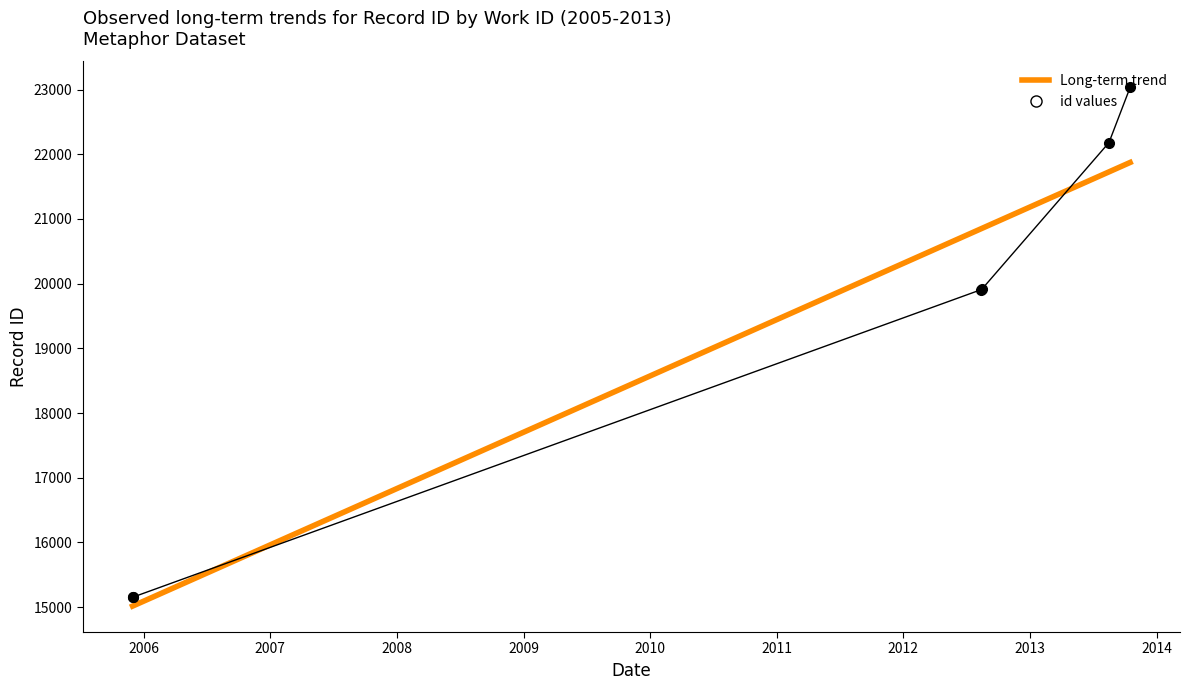

At which label does the data first exceed 19911?

2013-08-16